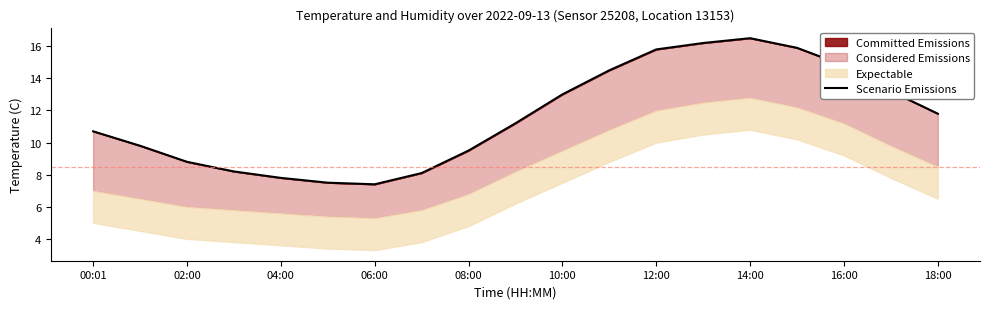

What is the change in value from 02:00 to 04:00?

-1.0